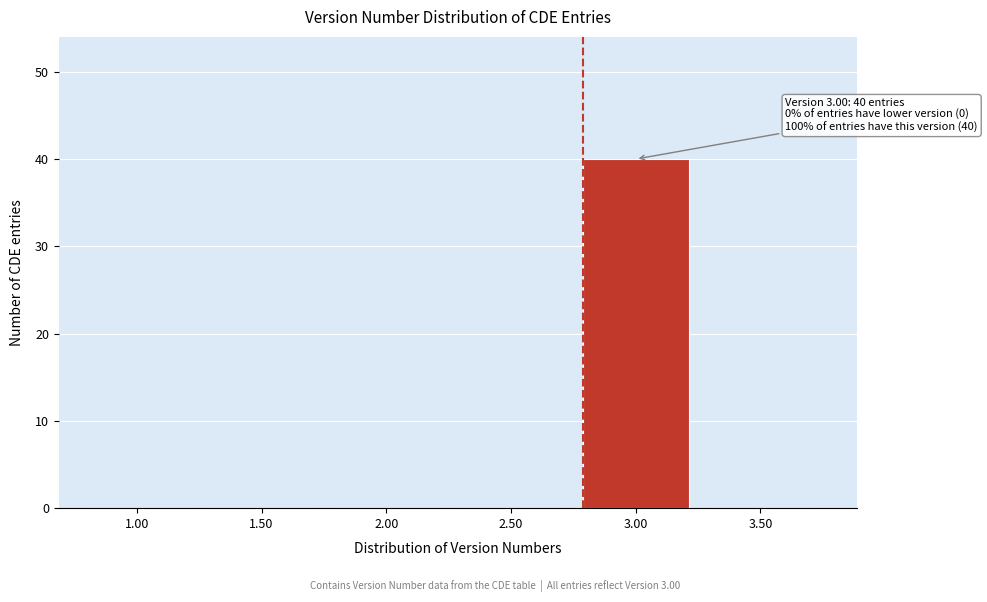

Reading left to right, transcribe all the data shown in this chart.

1.00=0	1.50=0	2.00=0	2.50=0	3.00=40	3.50=0